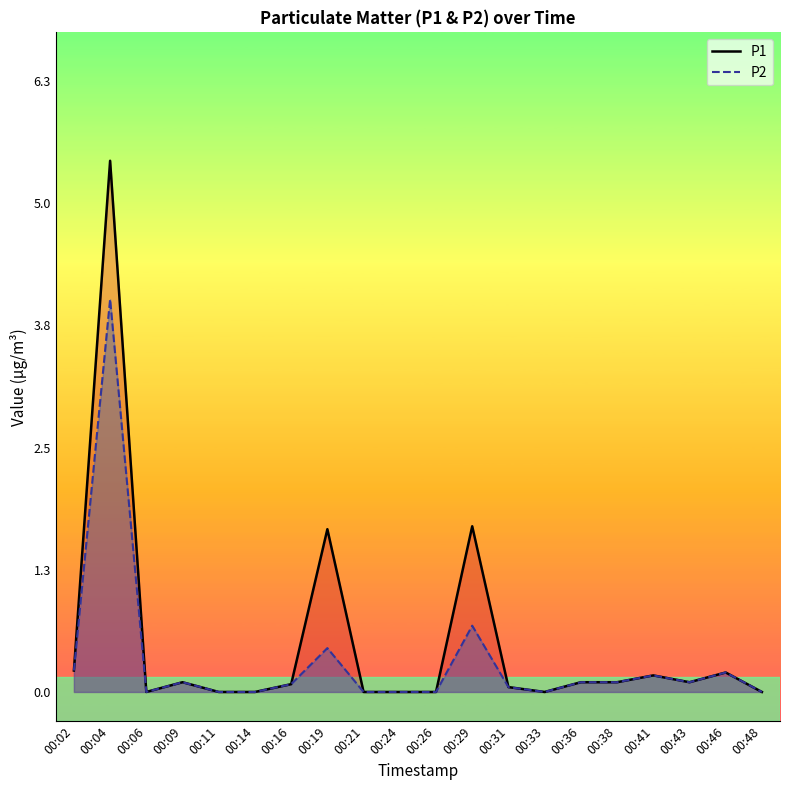

At which category is the sum across all series the highest?

00:04